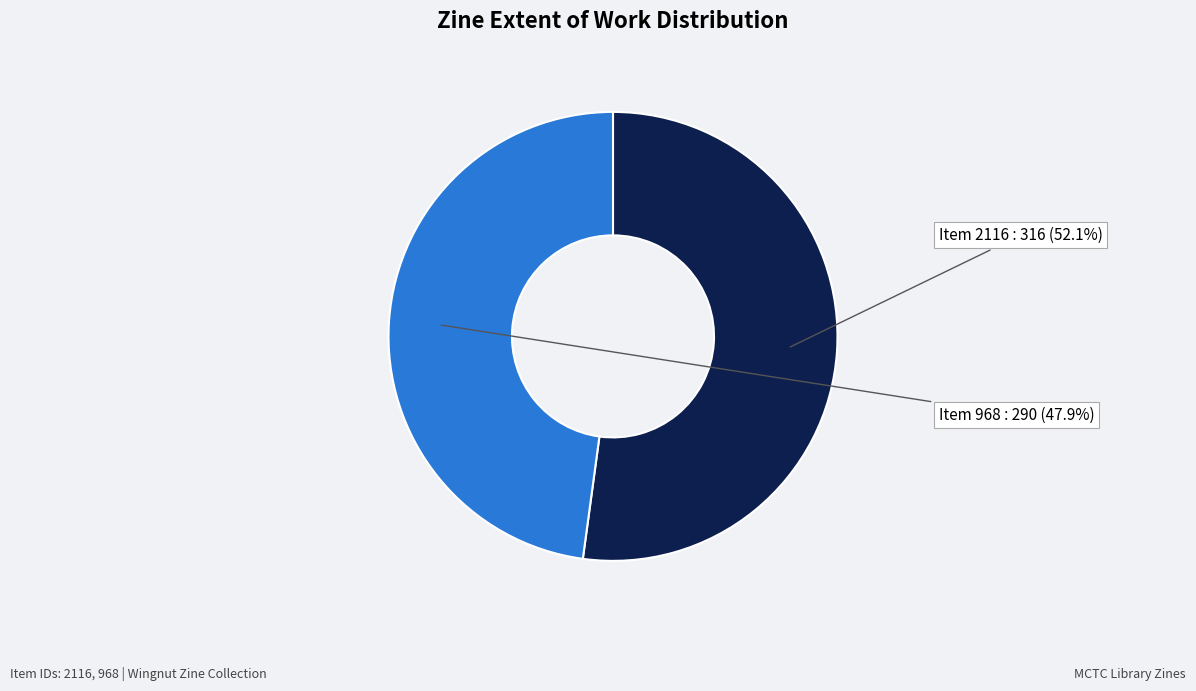

What is the smallest slice in the pie chart?

968